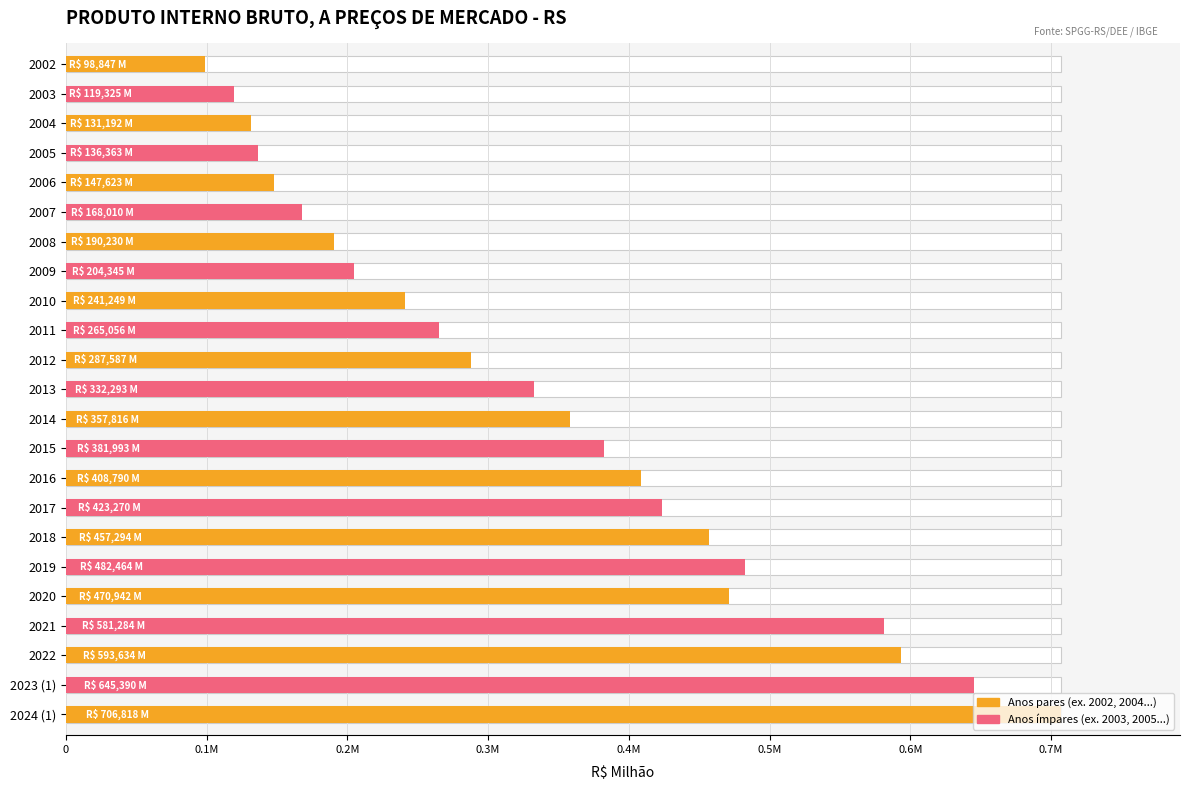

What is the difference between the maximum and minimum values?

607971.1